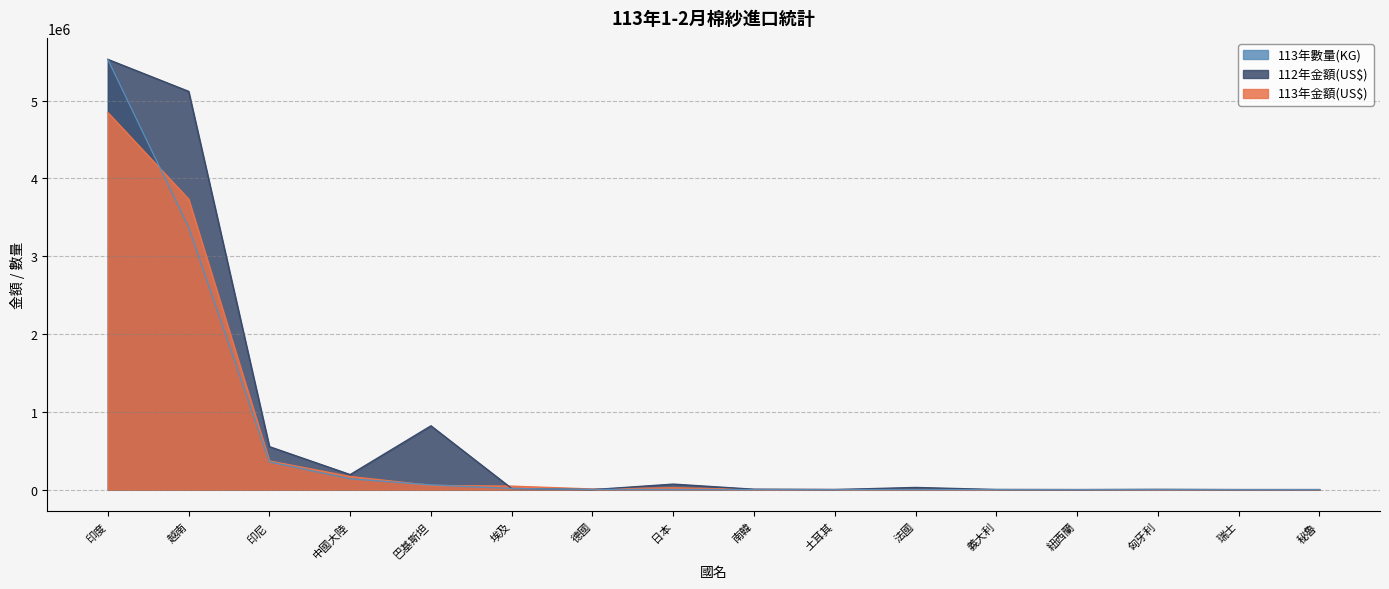

Where is the first local maximum for 113年金額(US$)?

日本